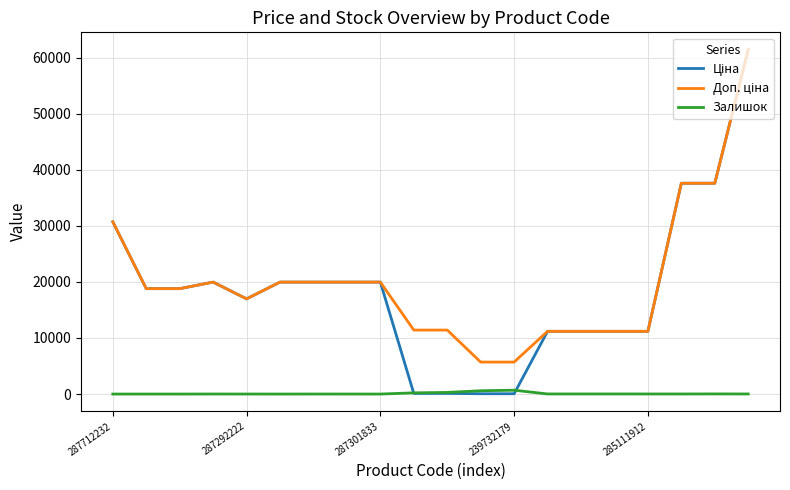

What is the maximum value shown in the chart?

61434.3